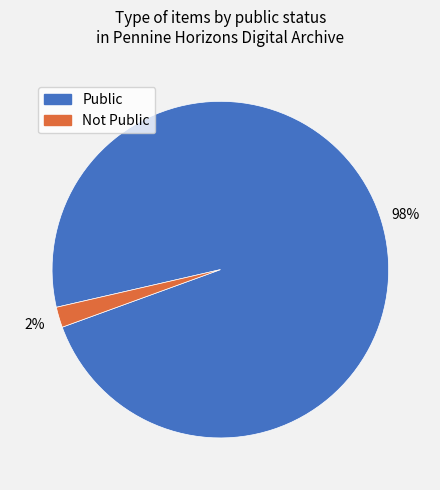

Count the number of slices in the pie.

2